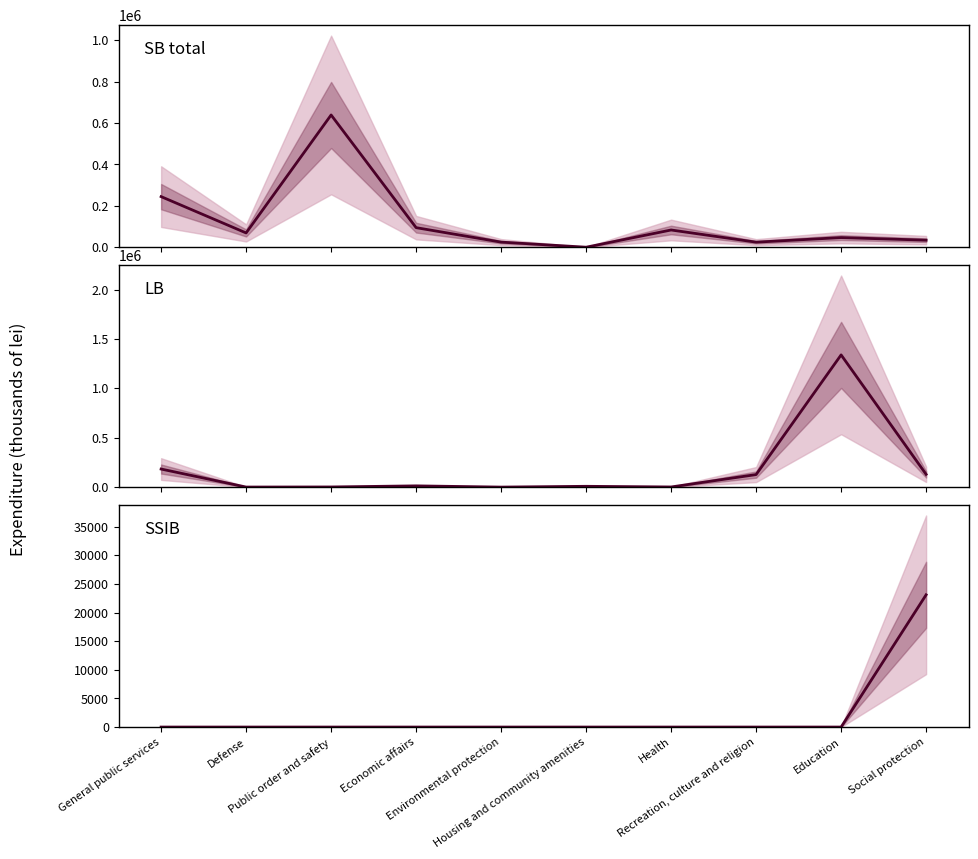

How many values in the SB total series are below 68945?

5